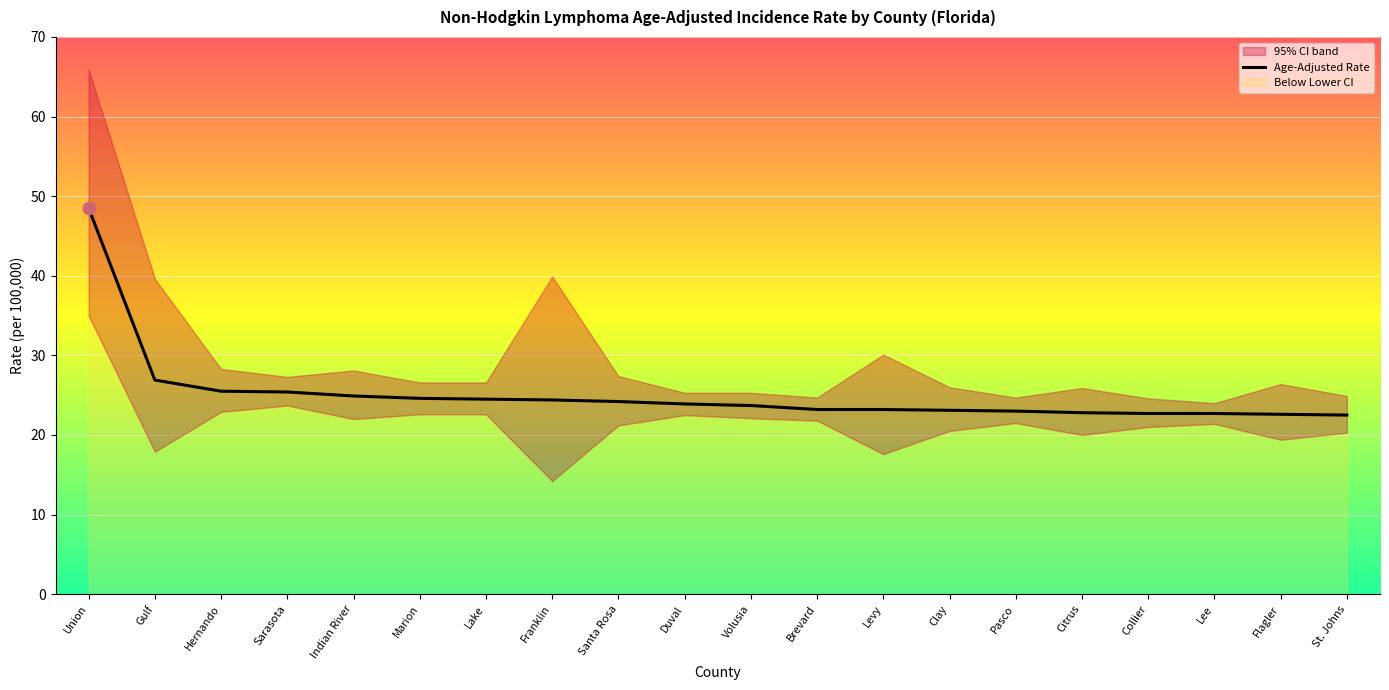

What is the change in value from Marion to Lake?

-0.1